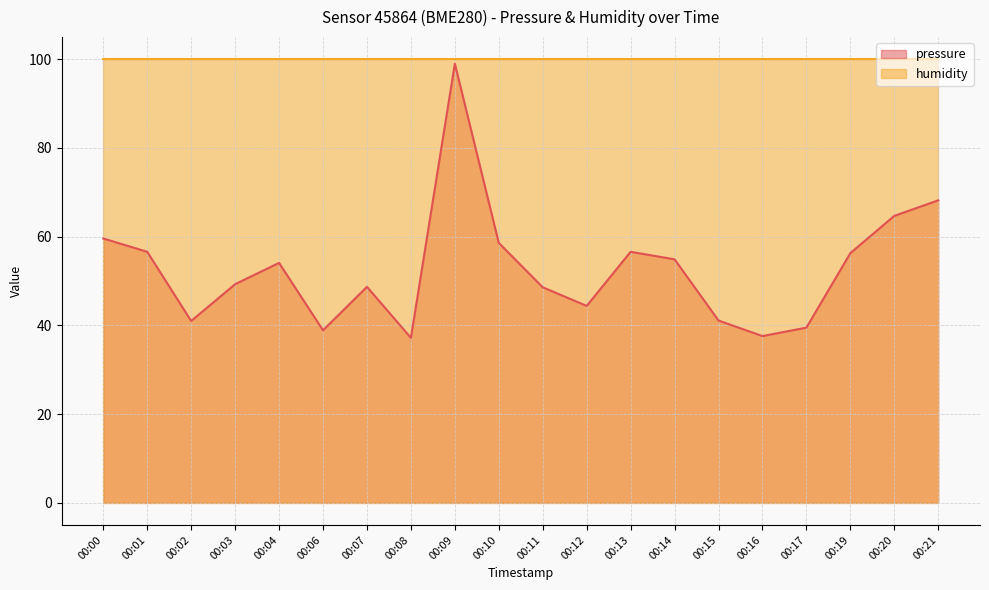

Reading left to right, what are all the values shown in this chart?

00:00=59.6	00:01=56.6	00:02=41.0	00:03=49.3	00:04=54.1	00:06=38.9	00:07=48.7	00:08=37.2	00:09=99.0	00:10=58.6	00:11=48.6	00:12=44.4	00:13=56.6	00:14=54.9	00:15=41.1	00:16=37.6	00:17=39.5	00:19=56.3	00:20=64.7	00:21=68.2